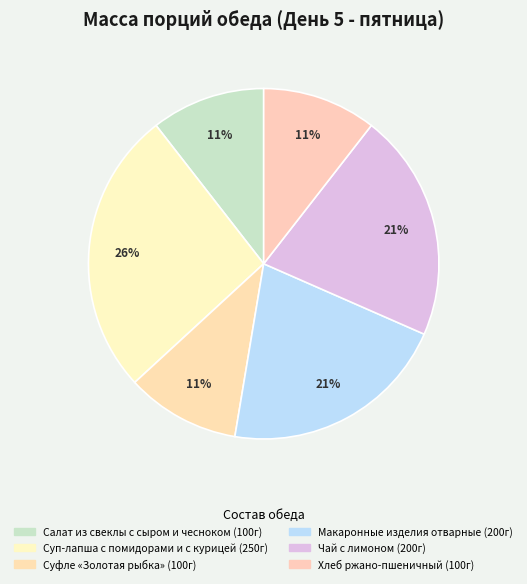

Count the number of slices in the pie.

6